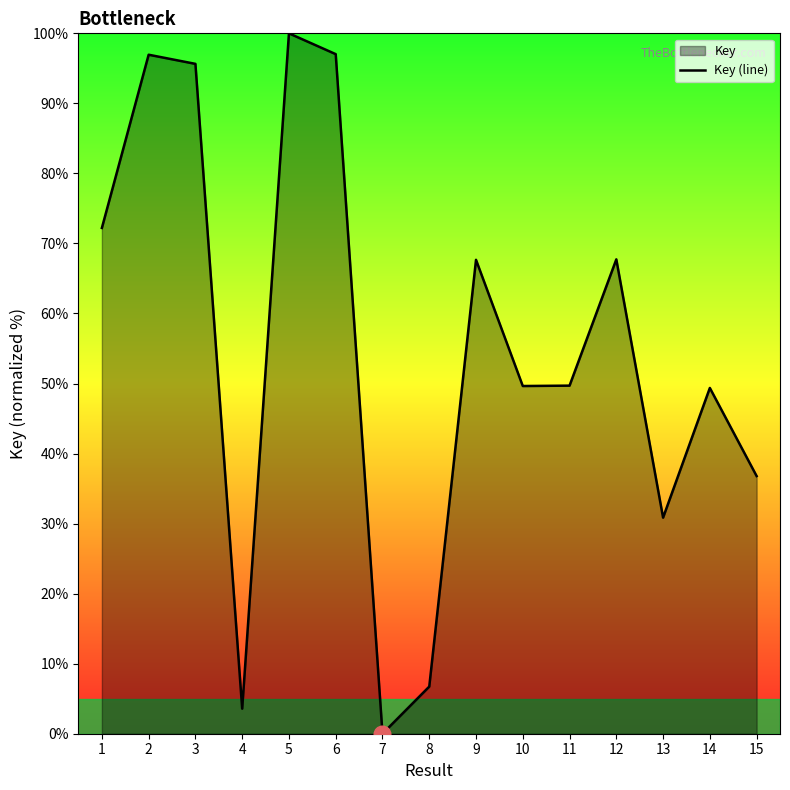

Where is the first local maximum?

2